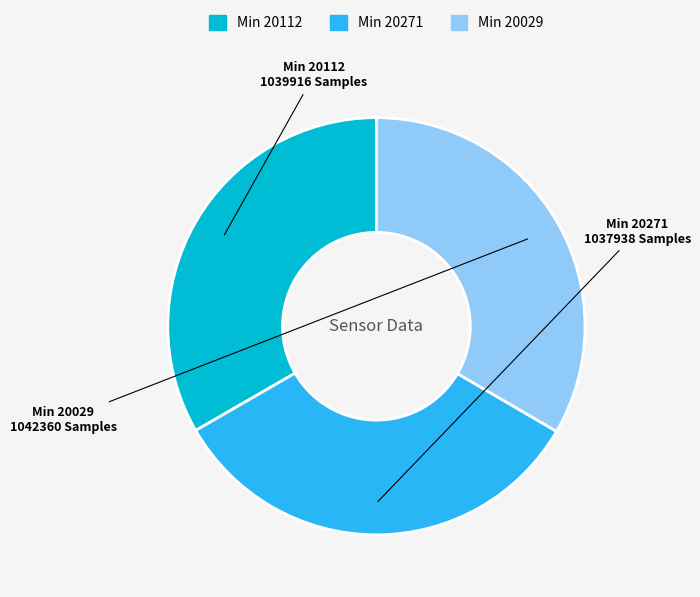

Is it true that Min 20112 is 33% of the pie?

True